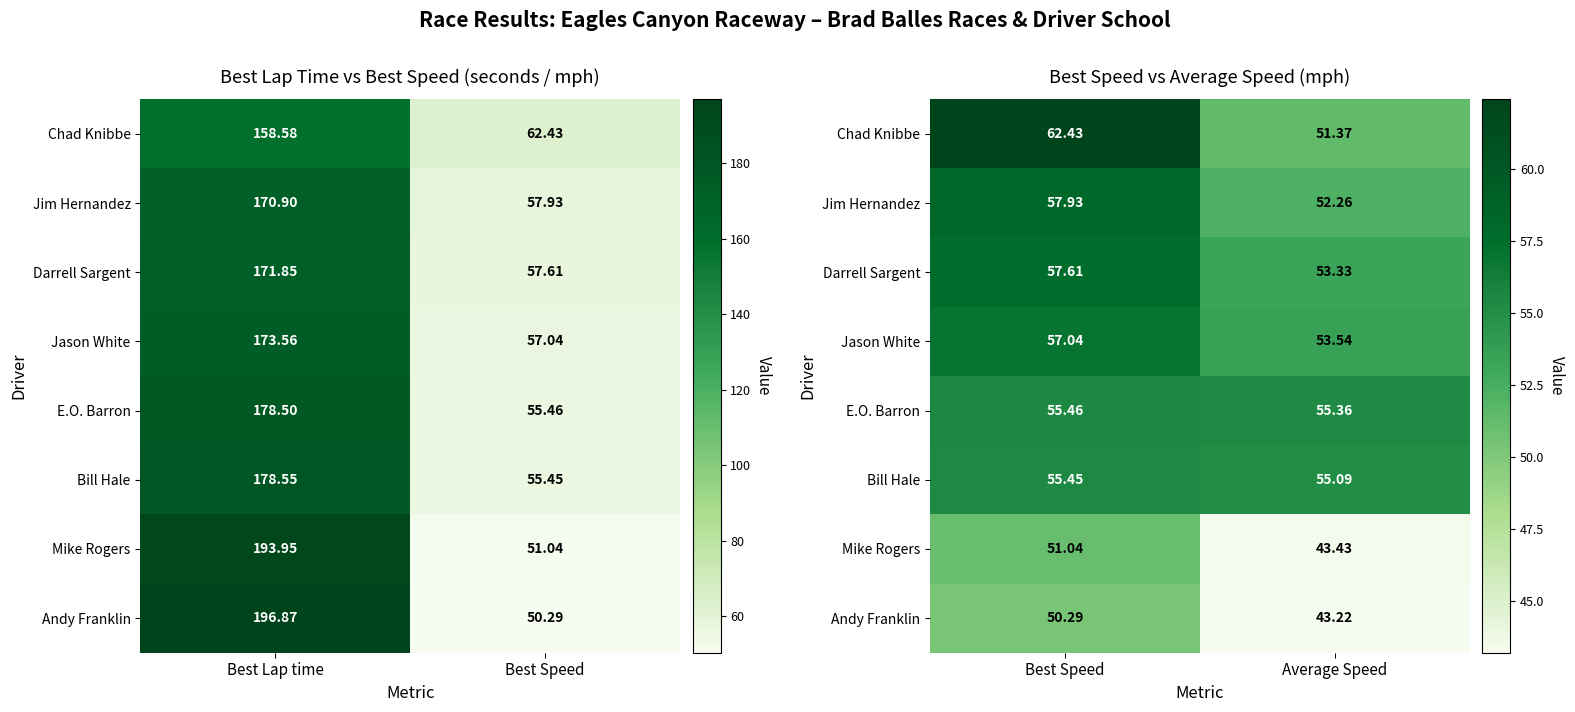

What is the difference between the maximum and minimum values in the Andy Franklin series?

7.1